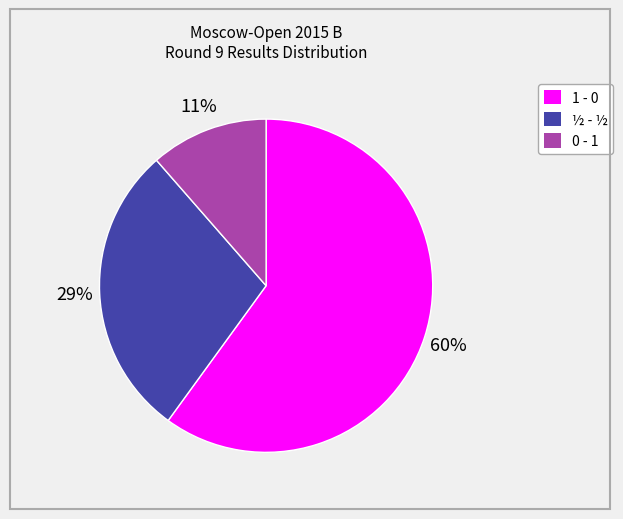

How many slices are in this pie chart?

3